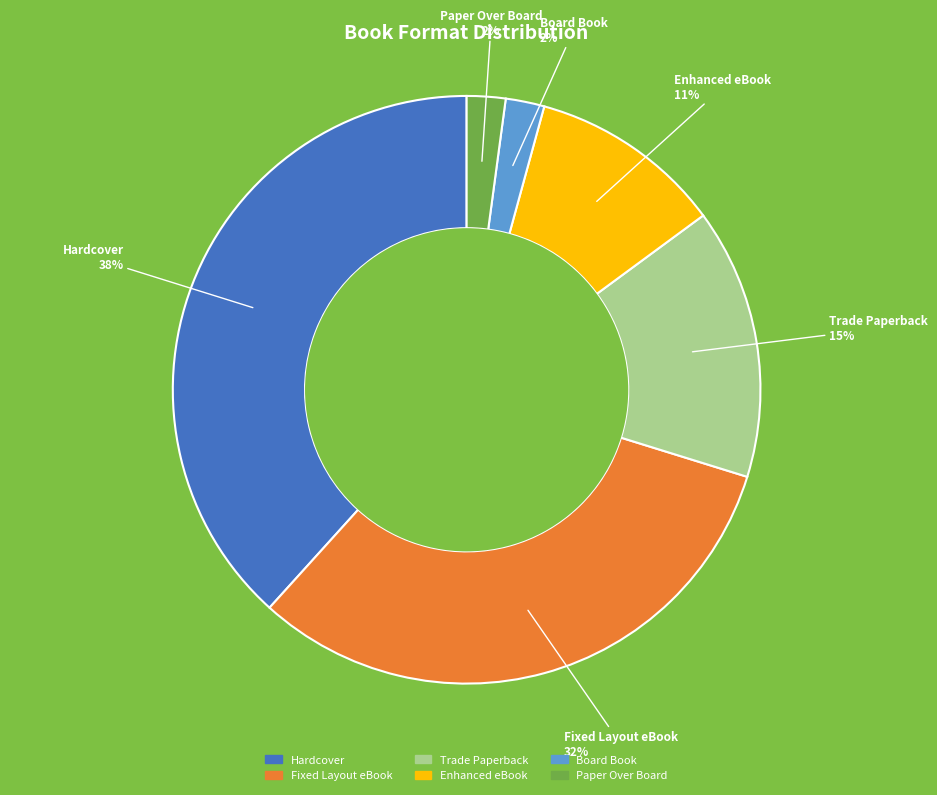

Combined, do Paper Over Board and Board Book account for over 50%?

No